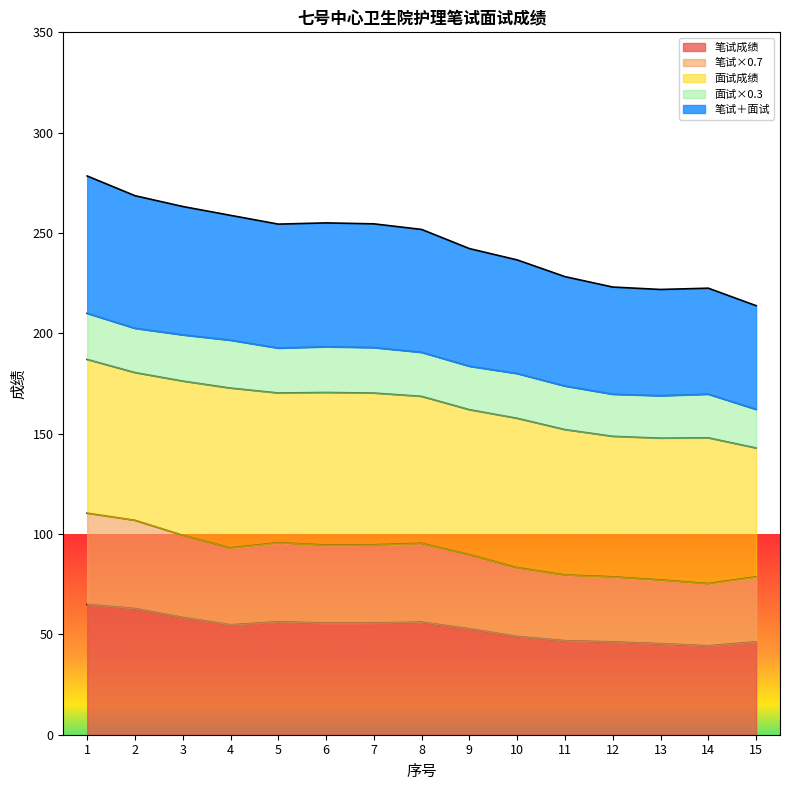

Which series has the largest total across all categories?

笔试＋面试